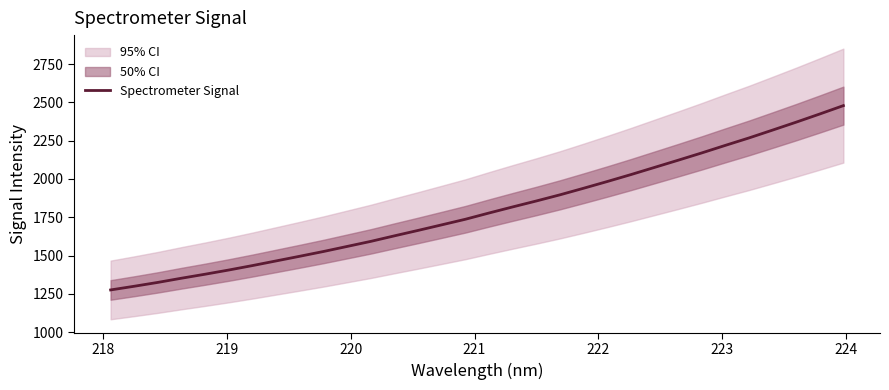

What is the difference between the maximum and second lowest values?

1178.5